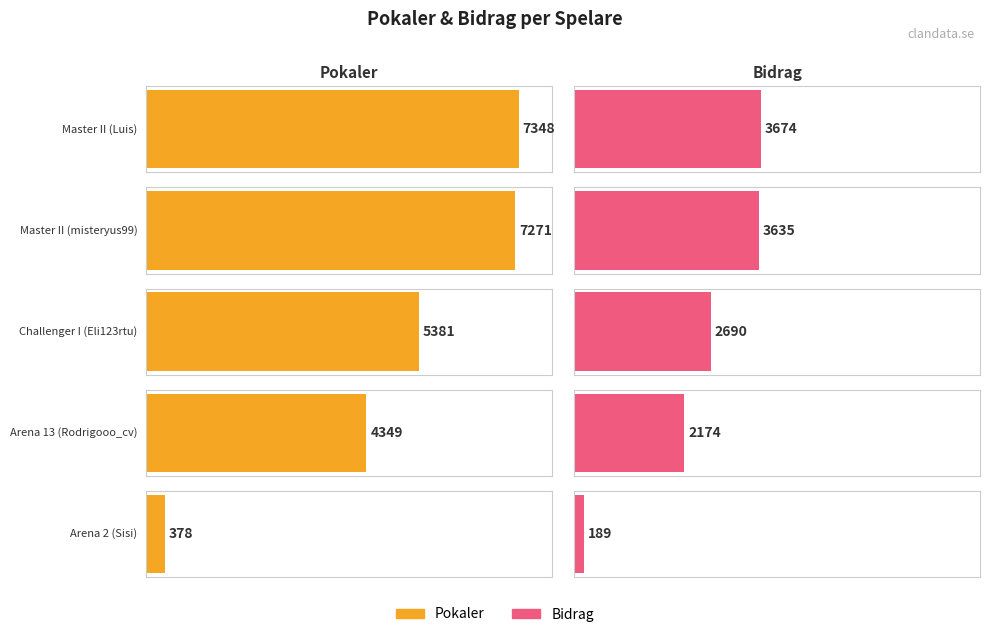

What is the smallest value displayed?

189